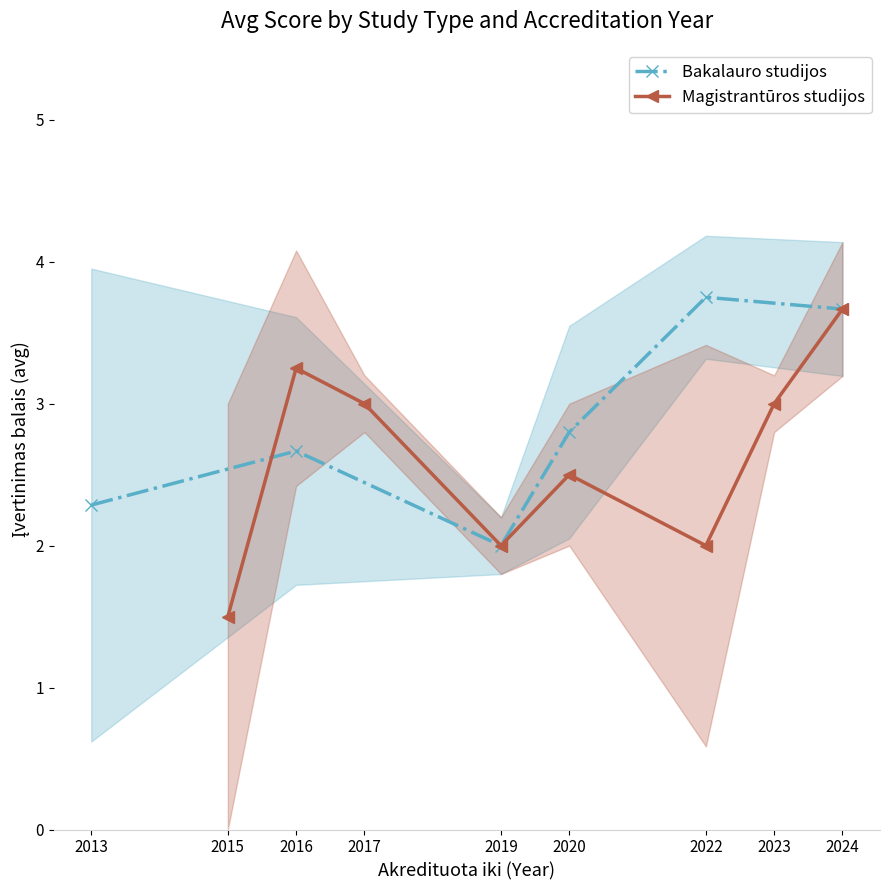

The value of Bakalauro studijos at 2013 is 2.3. True or false?

True